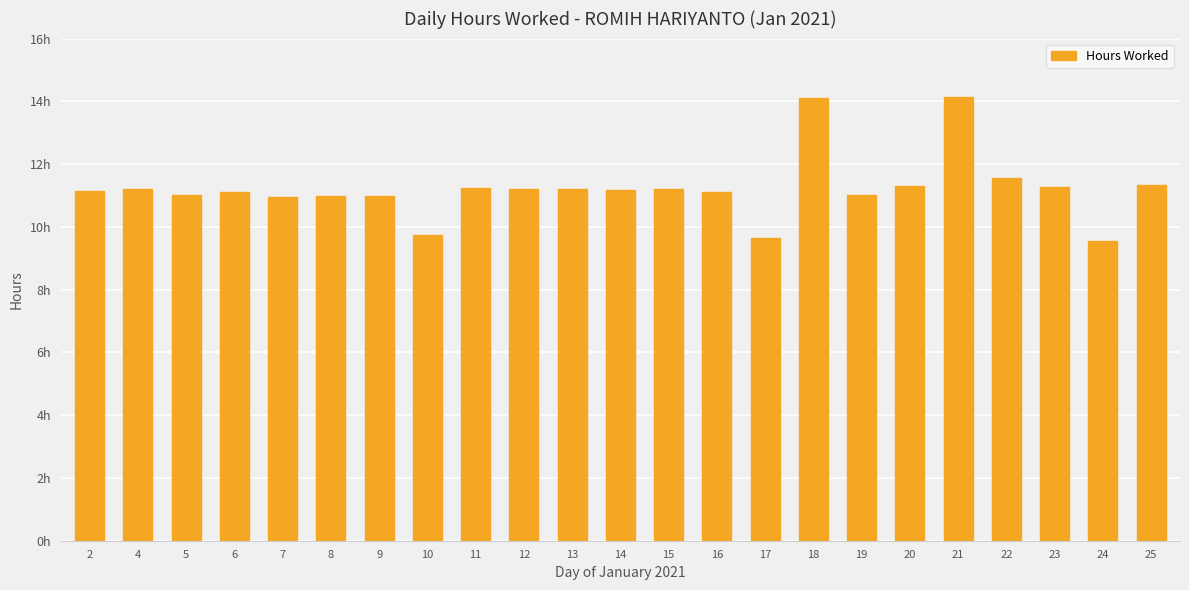

What is the average value?

11.2